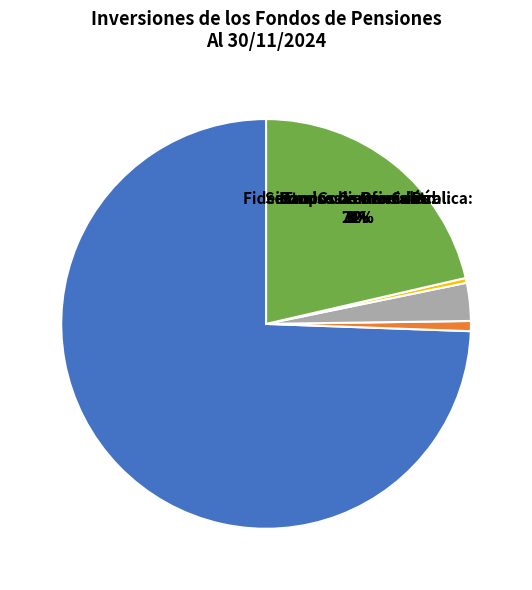

What is the change in value from Fideicomiso de Oferta Pública to Fondos de Inversión?

+68784489545.0